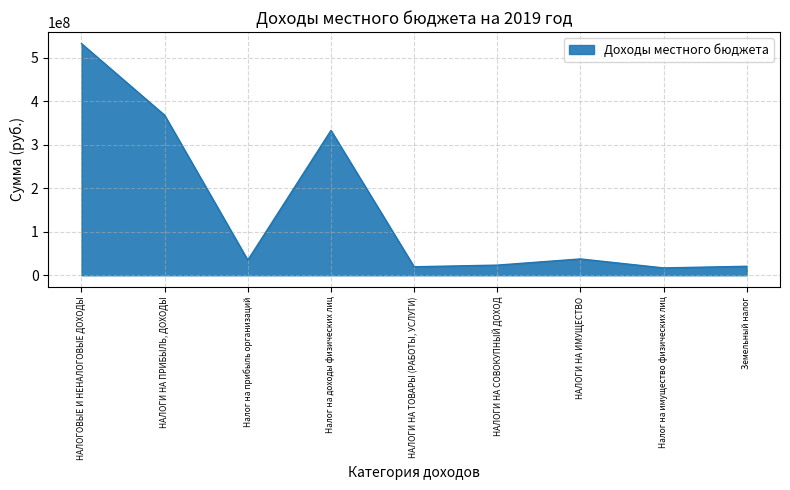

What position from the left is Налог на прибыль организаций?

3